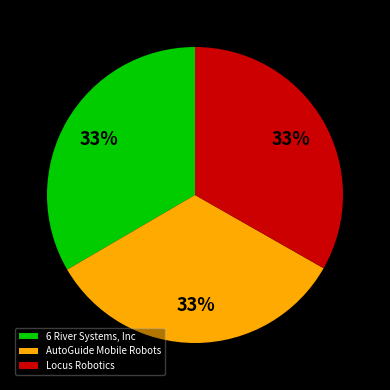

Combined, do AutoGuide Mobile Robots and 6 River Systems, Inc account for over 50%?

Yes